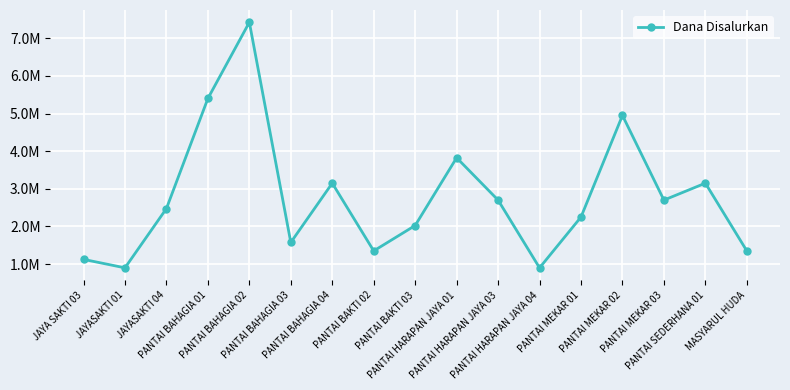

What is the label of the 12th point from the left?

PANTAI HARAPAN JAYA 04